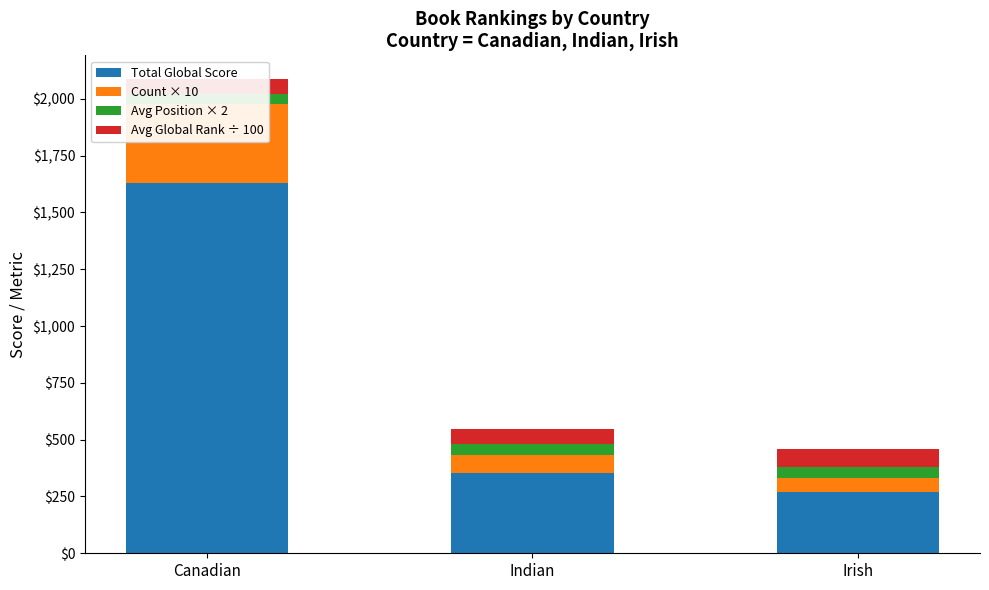

What is the label of the 3rd bar from the right?

Canadian